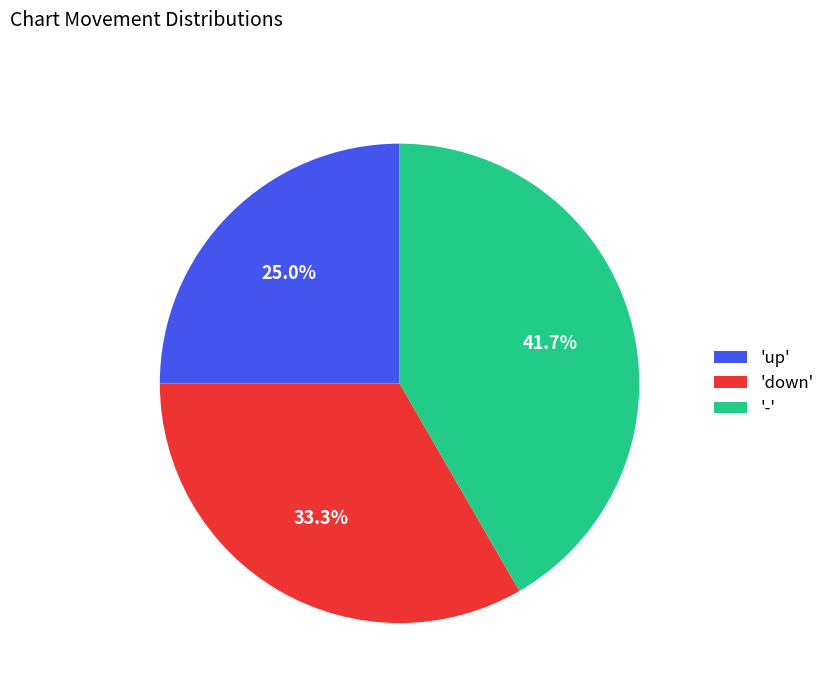

To the nearest percent, what is the difference between the largest and smallest slice percentages?

17%